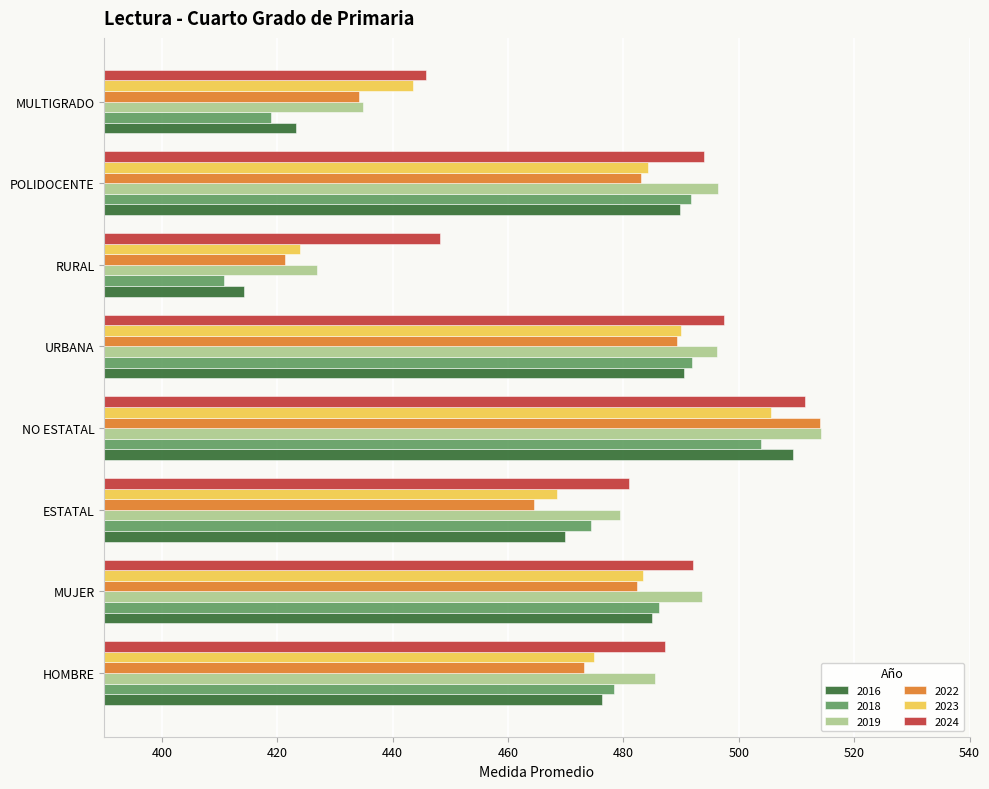

The 2023 series shows 484.2 at POLIDOCENTE. True or false?

True